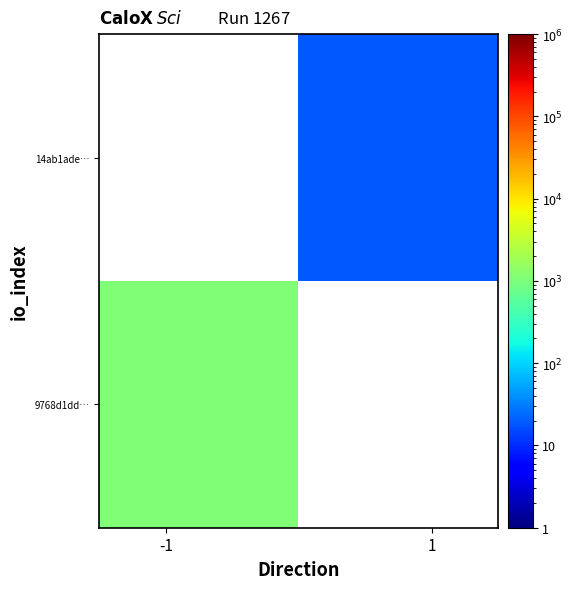

Count the number of categories in the chart.

2